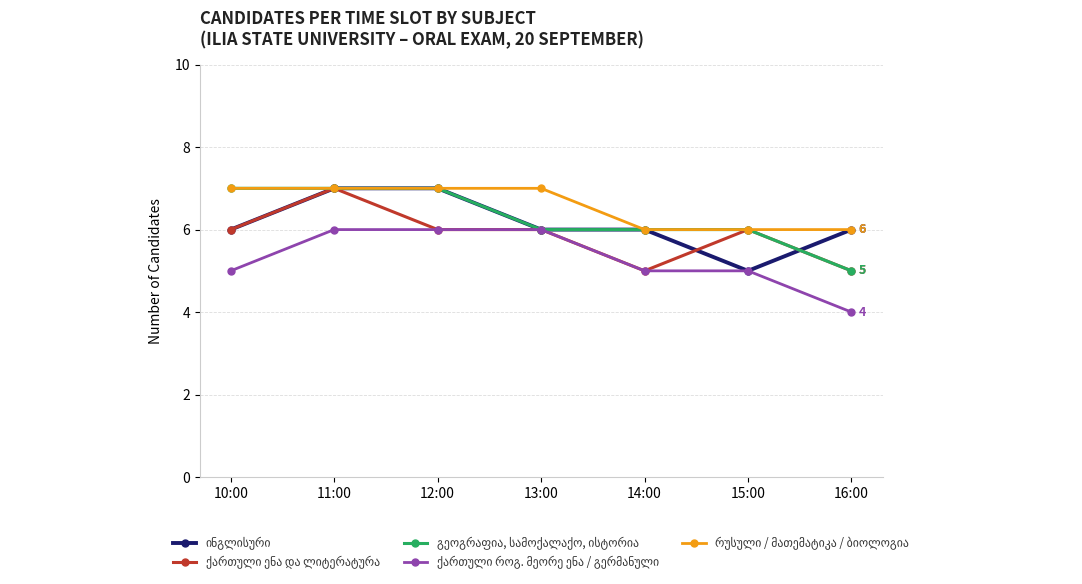

Does the chart display data point markers on the line(s)?

Yes